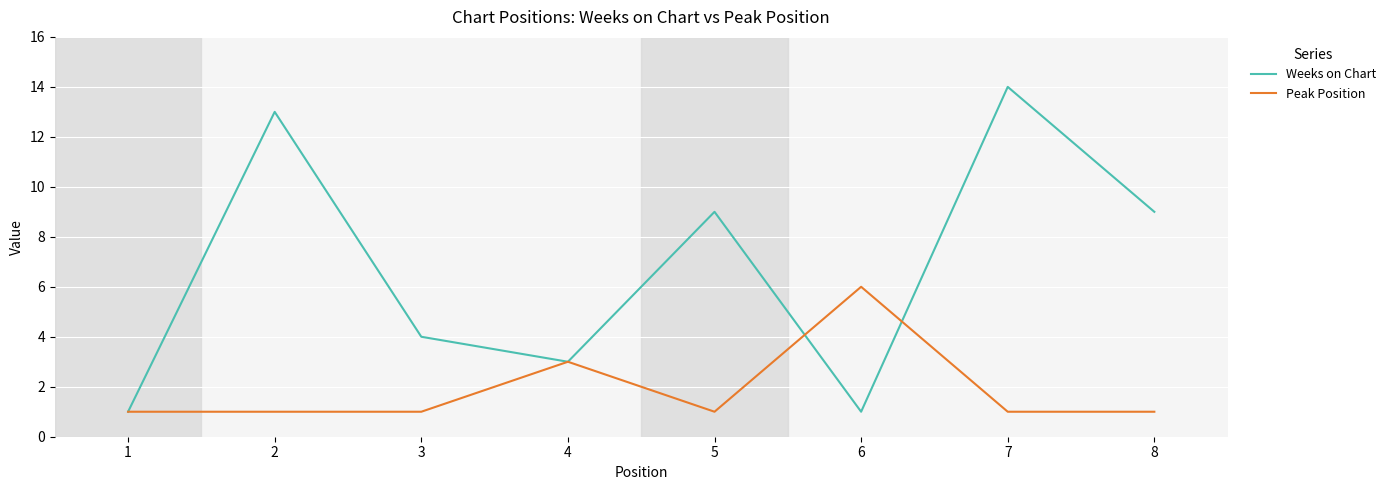

Reading right to left, list all the values displayed in this chart.

Weeks on Chart: 8=9	7=14	6=1	5=9	4=3	3=4	2=13	1=1
Peak Position: 8=1	7=1	6=6	5=1	4=3	3=1	2=1	1=1